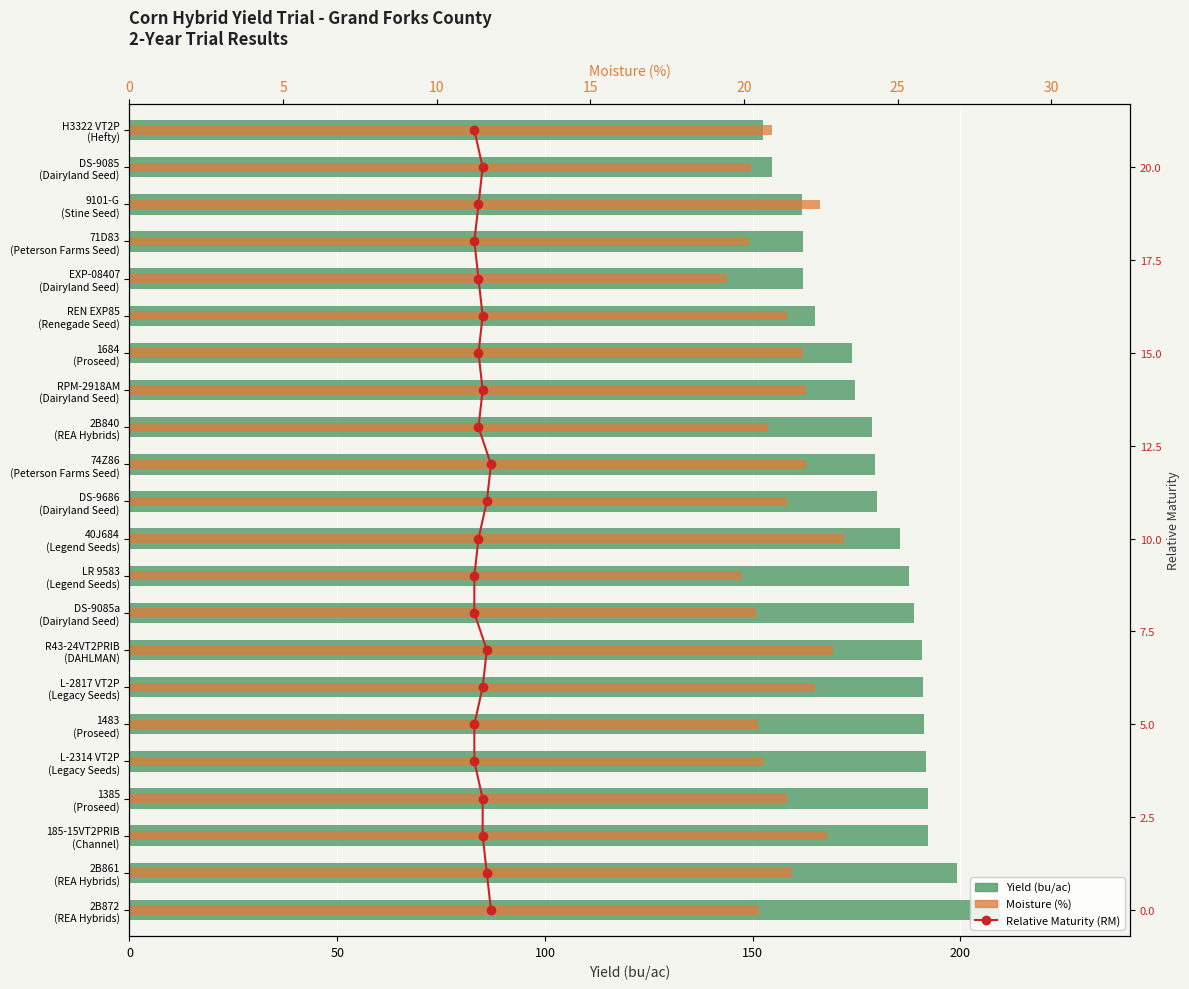

Reading left to right, extract all data points from this chart.

Yield (bu/ac): 209.4	199.2	192.2	192.1	191.7	191.2	191.0	190.8	188.9	187.7	185.4	180.0	179.4	178.7	174.6	173.9	165.1	162.2	162.1	161.9	154.6	152.4
Moisture (%): 20.5	21.6	22.7	21.4	20.6	20.5	22.3	22.9	20.4	19.9	23.3	21.4	22.0	20.8	22.0	21.9	21.4	19.4	20.2	22.5	20.2	20.9
Relative Maturity: 0.0	1.0	2.0	3.0	4.0	5.0	6.0	7.0	8.0	9.0	10.0	11.0	12.0	13.0	14.0	15.0	16.0	17.0	18.0	19.0	20.0	21.0